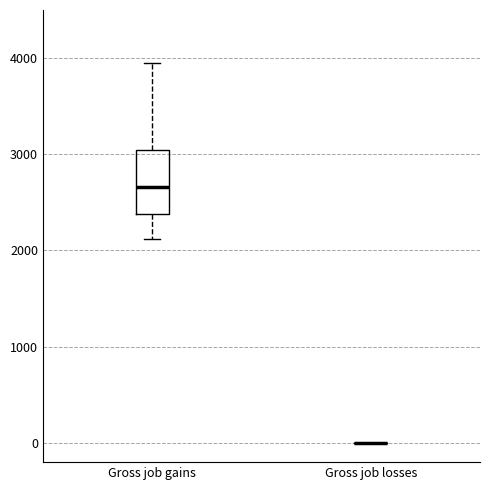

Comparing the boxes themselves (not the whiskers), which one is the tallest?

Gross job gains